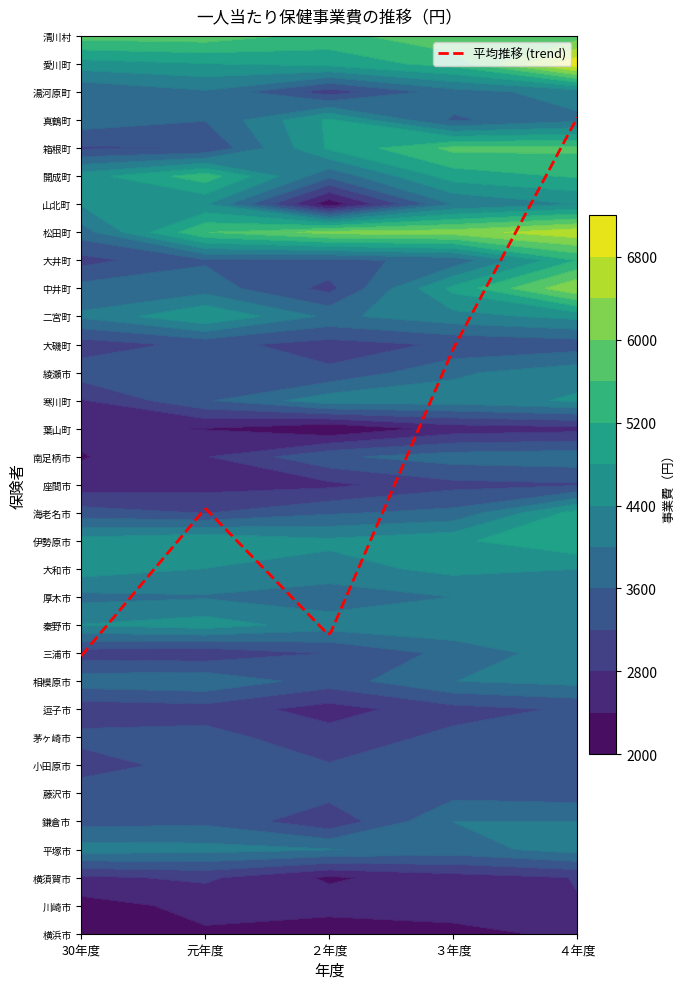

At which category is the sum across all series the highest?

４年度